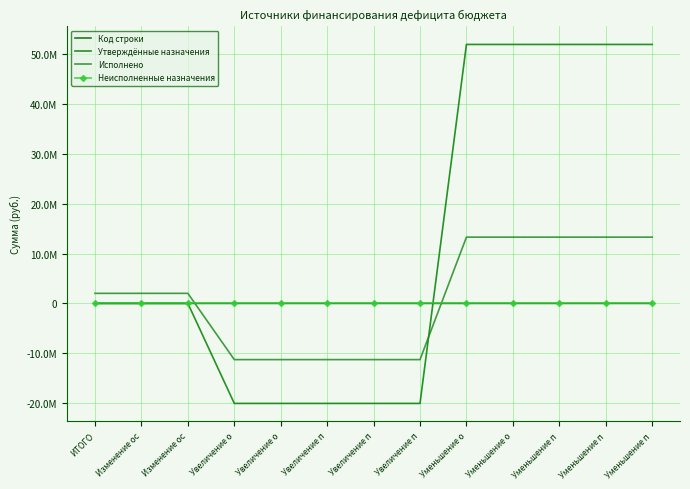

What is the value of the Исполнено point at the 6th from the left?

-11284332.4